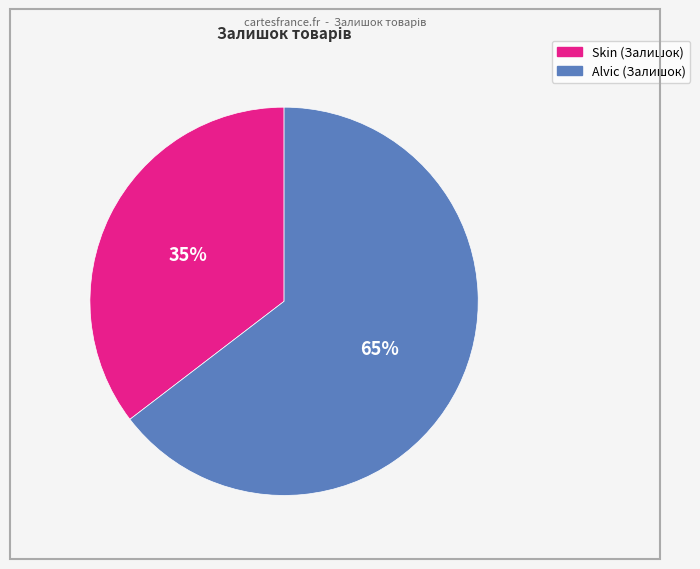

To the nearest percent, what is the average slice percentage?

50%